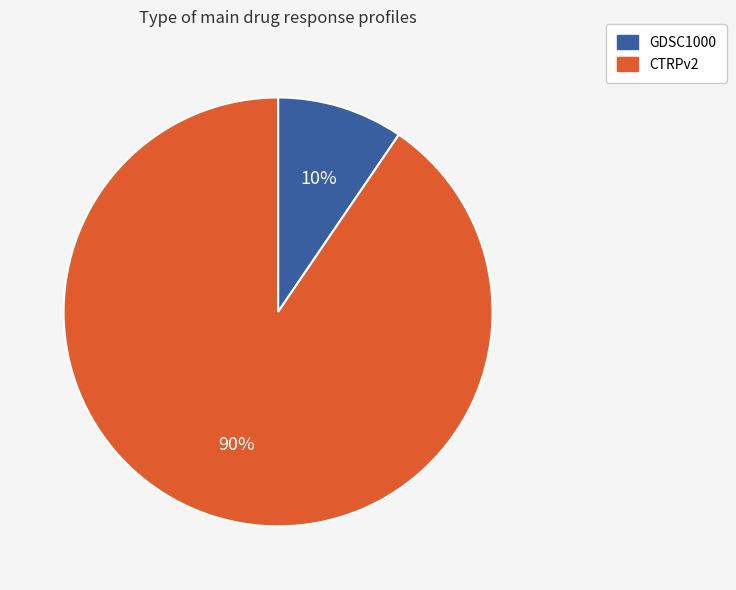

To the nearest percent, what portion does GDSC1000 represent?

10%